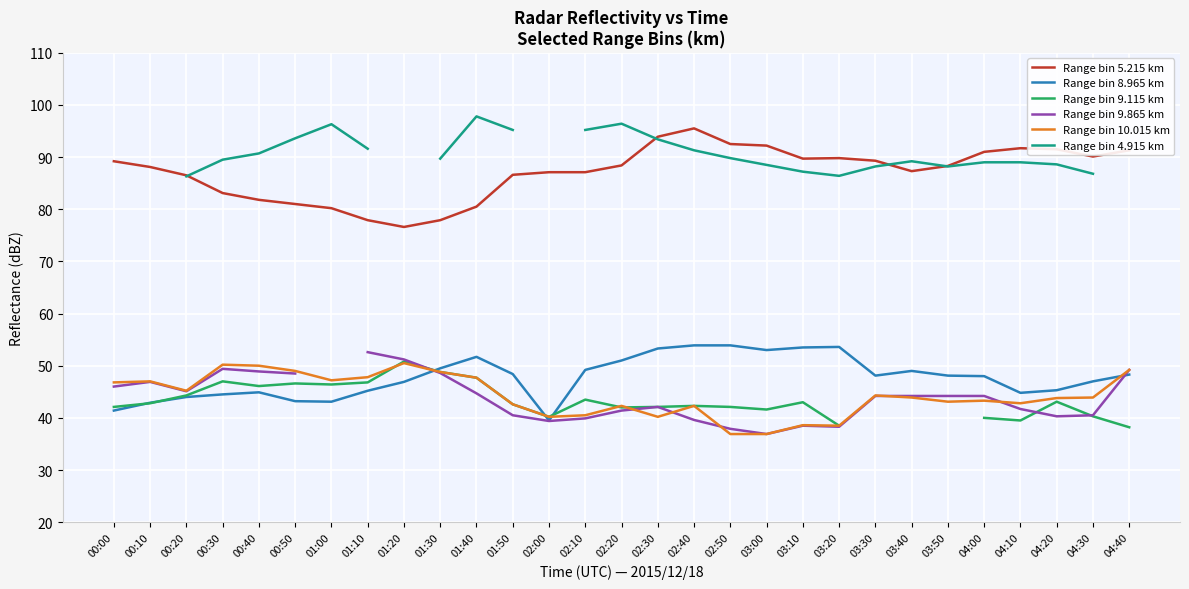

What value does the Range bin 9.115 km series have at 02:20?

42.0